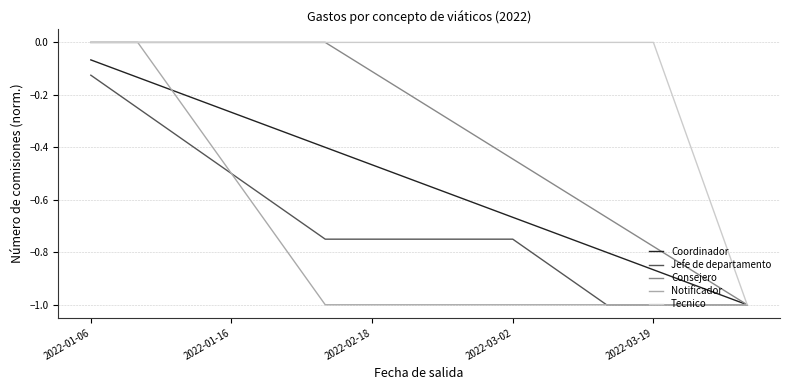

Which series has the largest total across all categories?

Tecnico